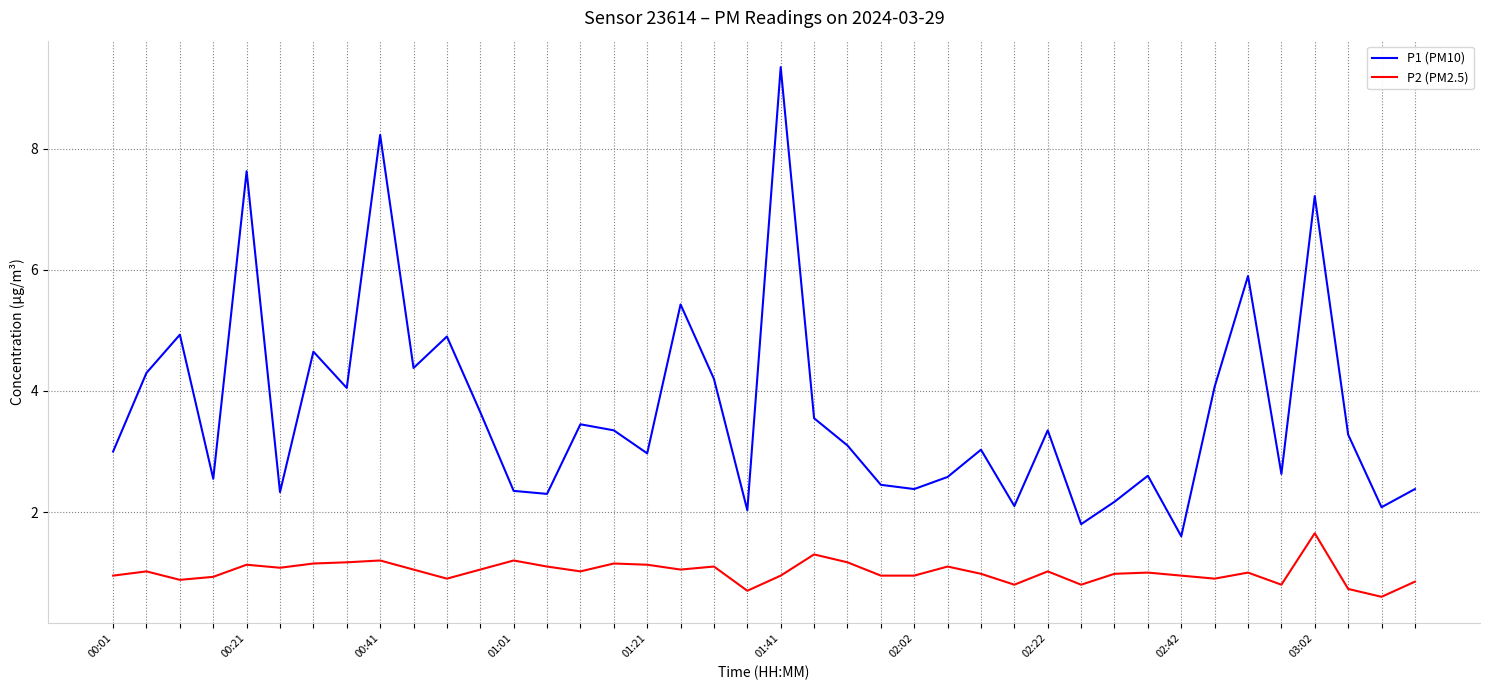

What is the smallest value displayed?

0.6